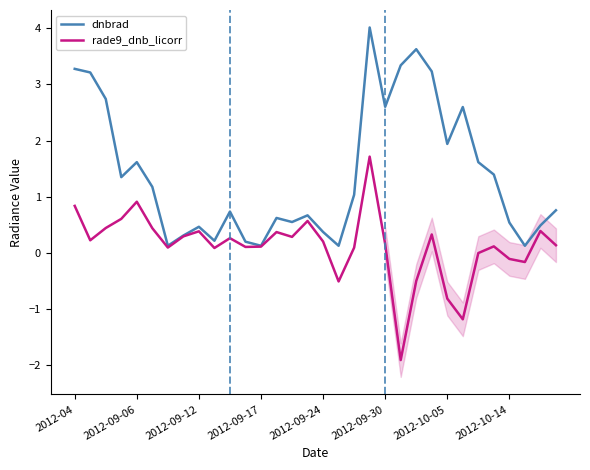

How many values in the rade9_dnb_licorr series are below 0?

8